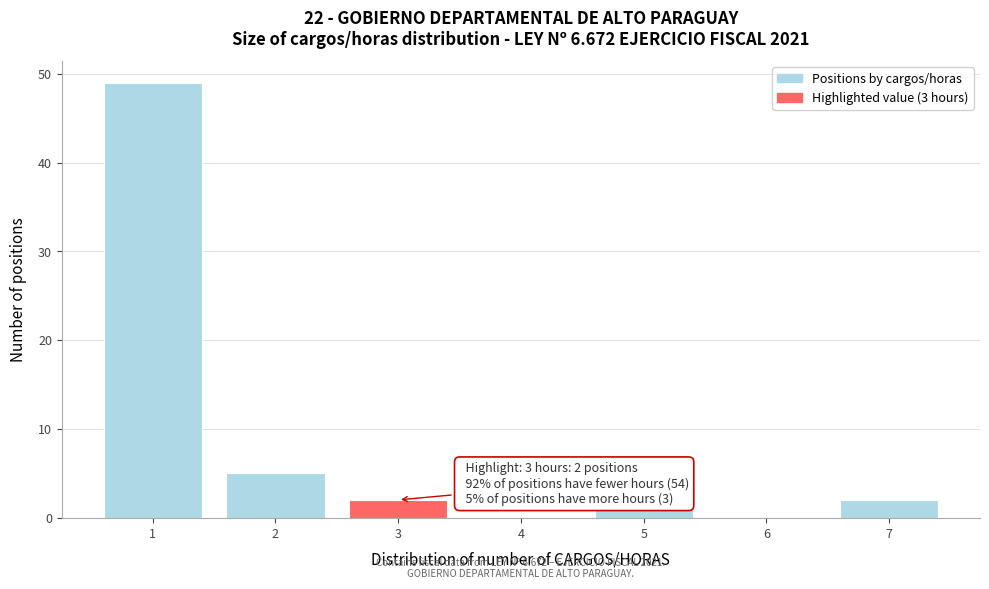

Which range on the x-axis has the tallest bar?

0.5 to 1.5